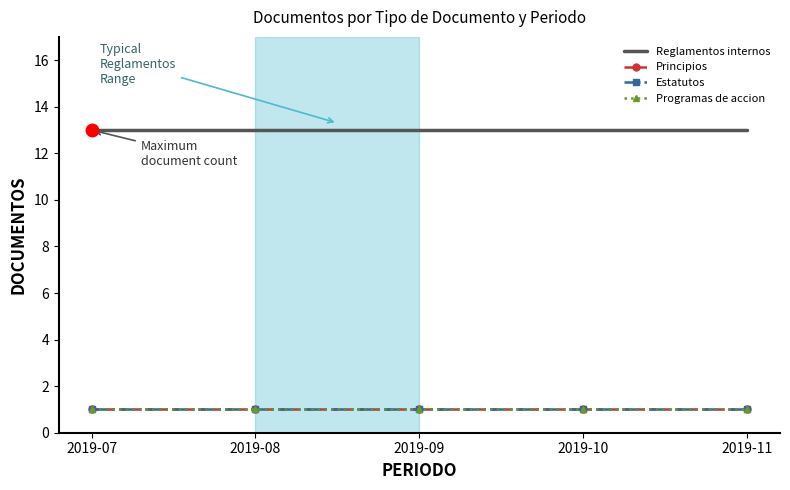

List the labels in order of Programas de accion value, smallest first.

2019-07, 2019-08, 2019-09, 2019-10, 2019-11